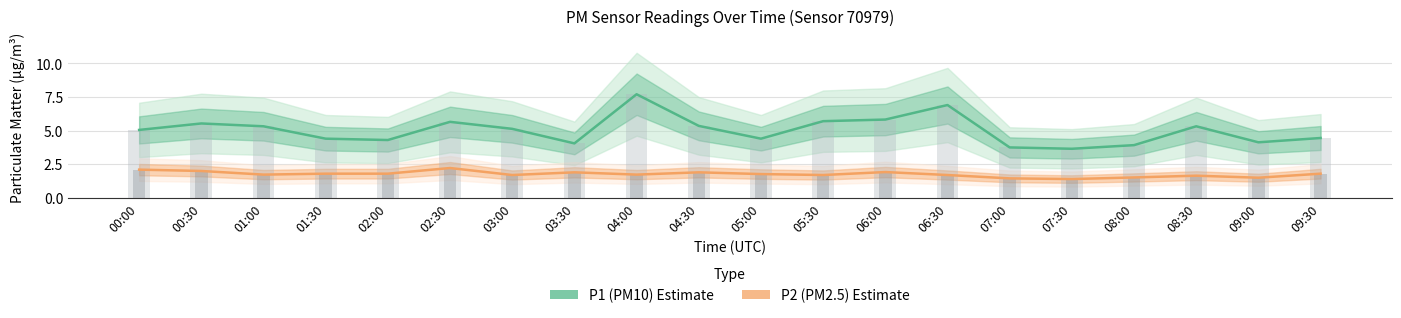

What position from the left is 07:30?

16